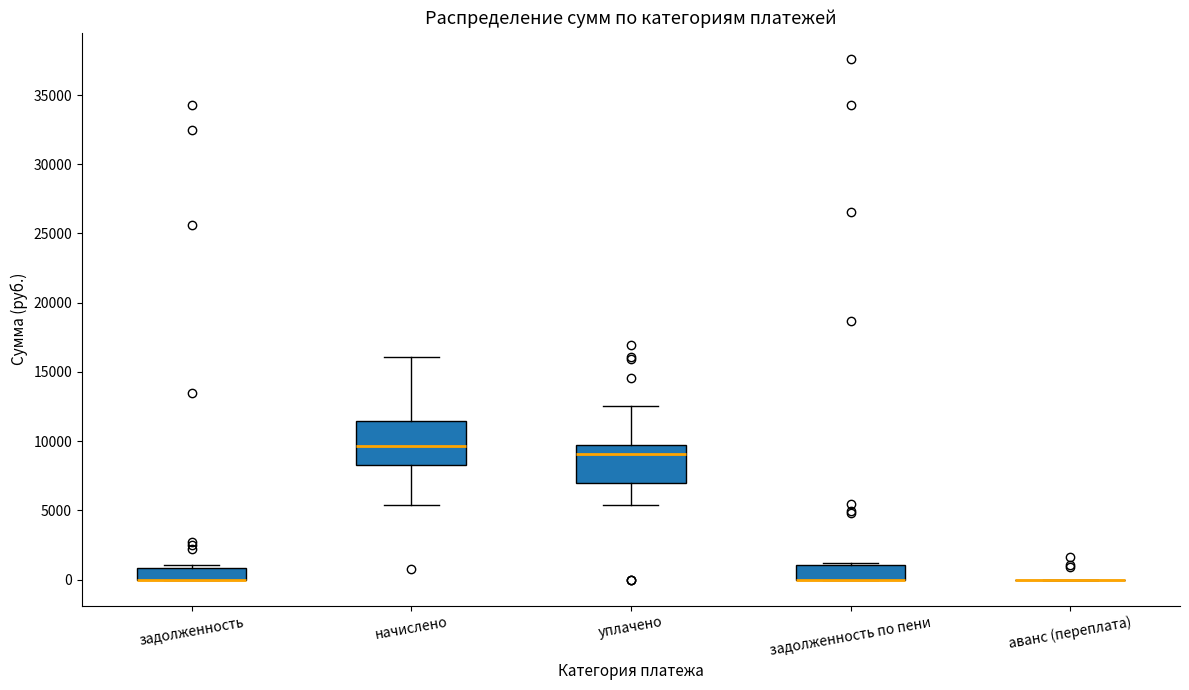

Reading left to right, read every box against the y-axis: the position of its median line, the range the box covers, and the ends of its whiskers. The values are not printed on the chart, so give them approximately, as read against the axis.

задолженность: median 0 (drawn on the box's lower edge), box 0 to 1000, whiskers 0 to 1000 (just above the box's upper edge)
начислено: median 9500, box 8500 to 11500, whiskers 5500 to 16000
уплачено: median 9000, box 7000 to 9500, whiskers 5500 to 12500
задолженность по пени: median 0 (drawn on the box's lower edge), box 0 to 1000, whiskers 0 to 1000
аванс (переплата): box collapsed to a line at 0, whiskers 0 to 0